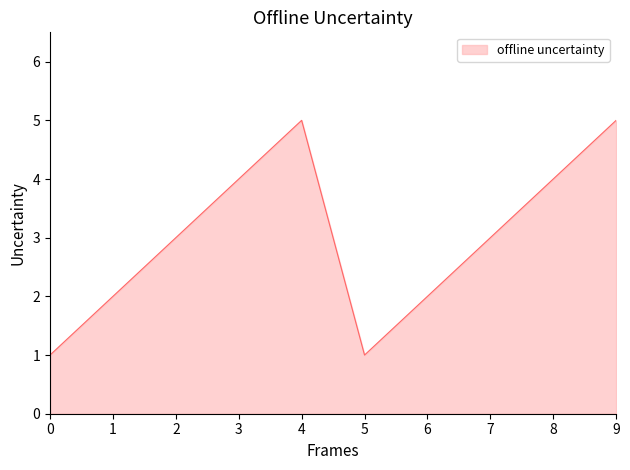

What is the maximum value shown in the chart?

5